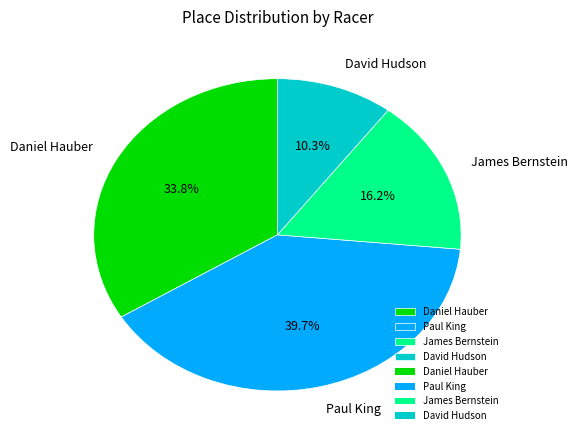

To the nearest percent, what is the difference between the James Bernstein and David Hudson slice percentages?

6%